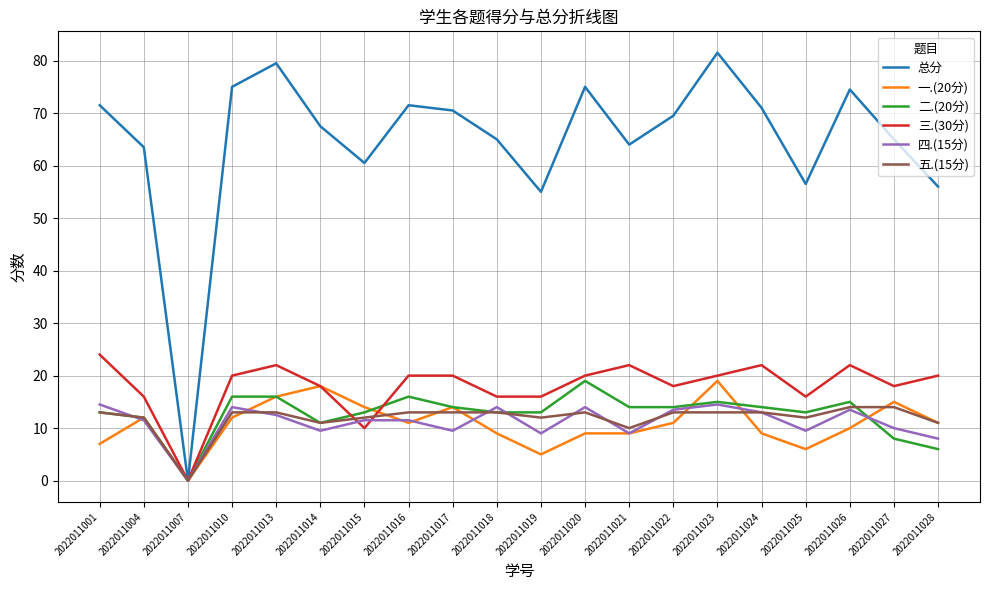

How many values in the 四.(15分) series exceed 11?

12